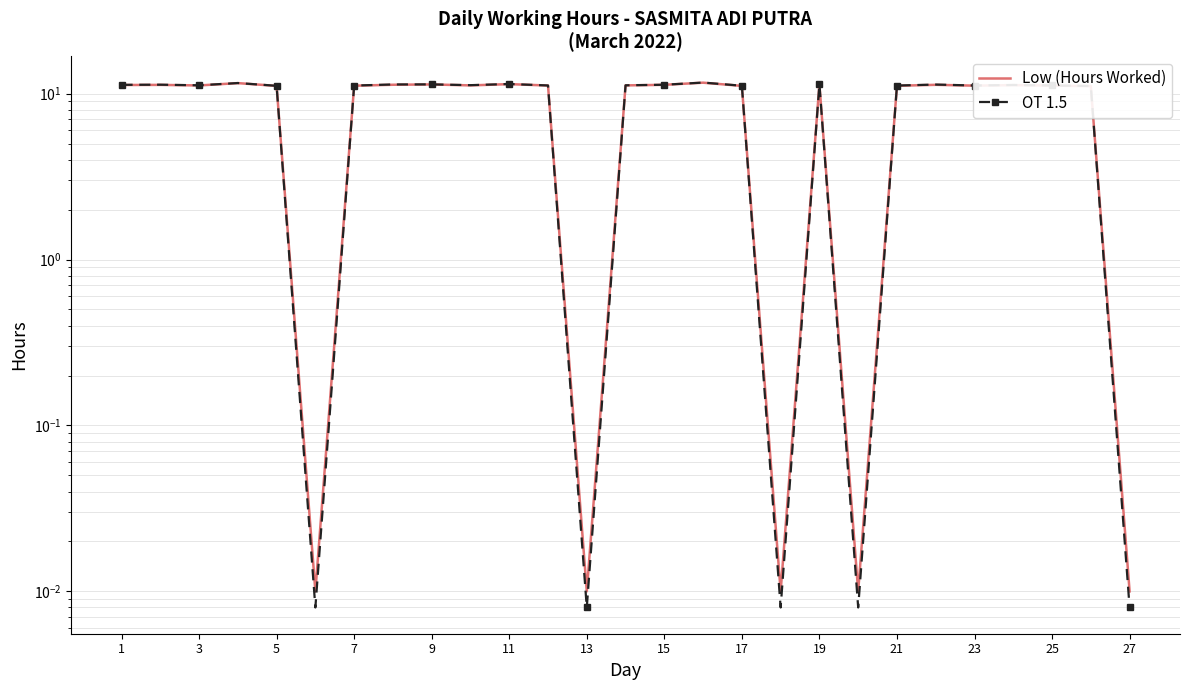

What is the approximate value of OT 1.5 at 23?

11.3